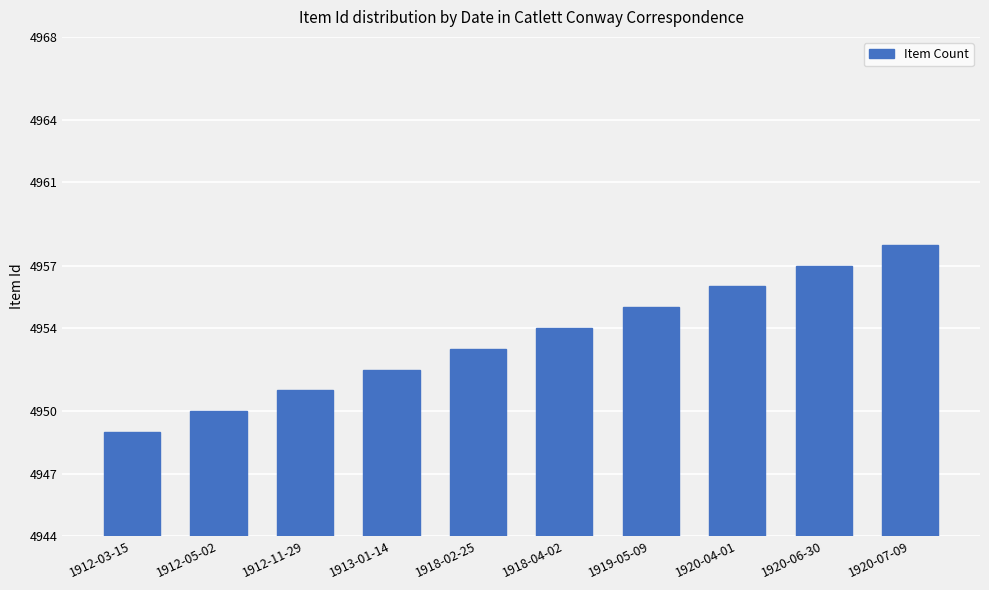

Reading right to left, what are all the values shown in this chart?

4958	4957	4956	4955	4954	4953	4952	4951	4950	4949